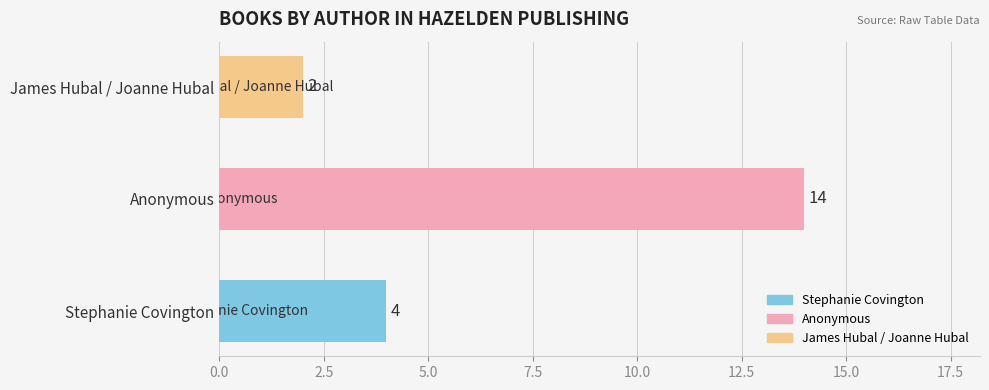

List the labels in order of value, smallest first.

James Hubal / Joanne Hubal, Stephanie Covington, Anonymous